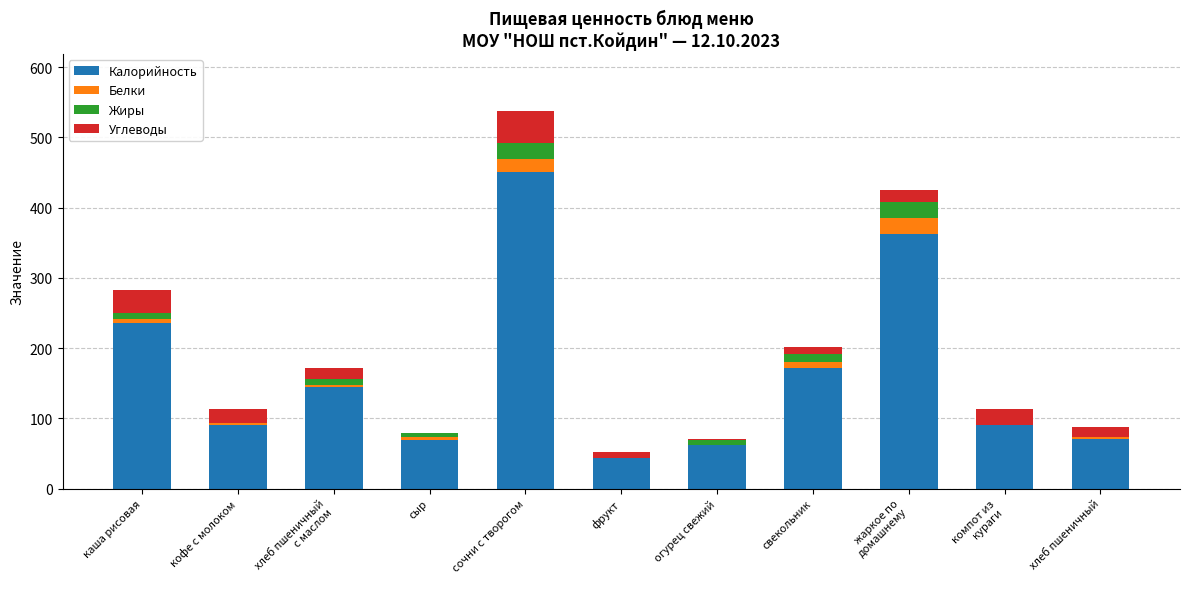

Is it true that Калорийность equals 43.0 at фрукт?

True